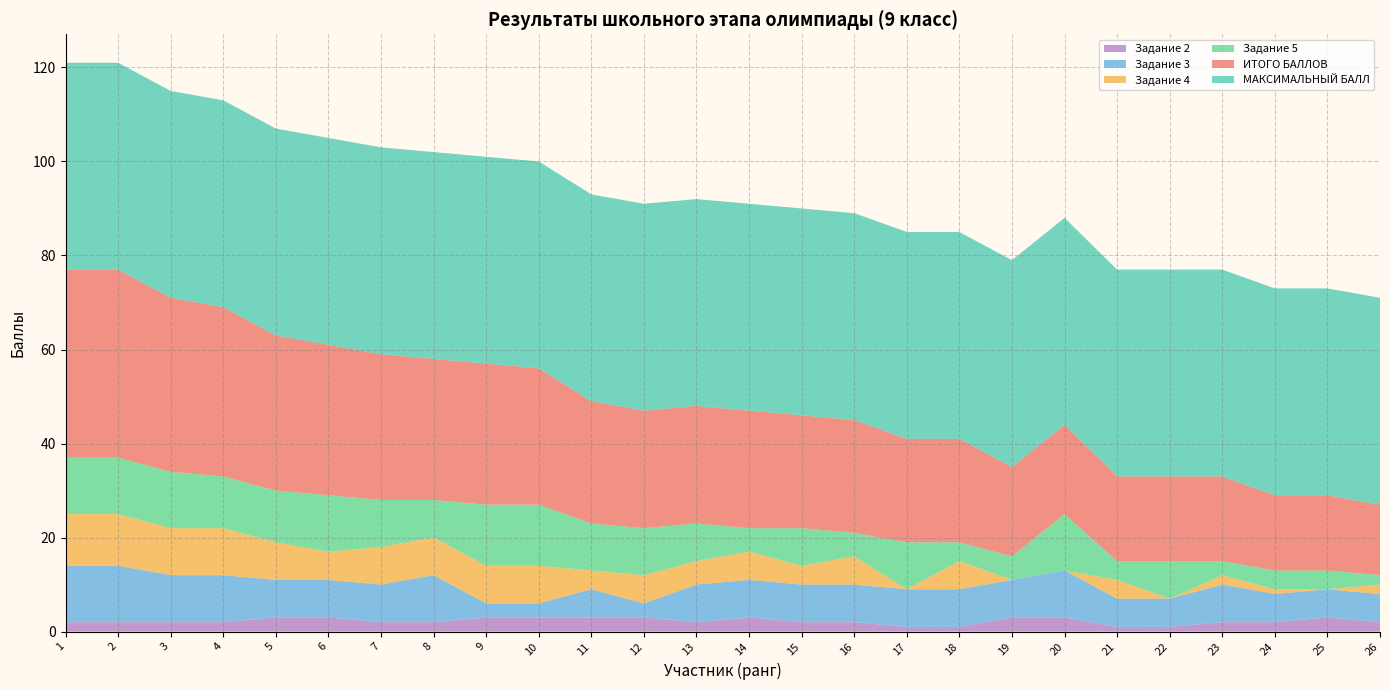

Reading right to left, what are all the values shown in this chart?

ИТОГО БАЛЛОВ: 15	16	16	18	18	18	19	19	22	22	24	24	25	25	25	26	29	30	30	31	32	33	36	37	40	40
МАКСИМАЛЬНЫЙ БАЛЛ: 44	44	44	44	44	44	44	44	44	44	44	44	44	44	44	44	44	44	44	44	44	44	44	44	44	44
Задание 5: 2	4	4	3	8	4	12	5	4	10	5	8	5	8	10	10	13	13	8	10	12	11	11	12	12	12
Задание 4: 2	0	1	2	0	4	0	0	6	0	6	4	6	5	6	4	8	8	8	8	6	8	10	10	11	11
Задание 3: 6	6	6	8	6	6	10	8	8	8	8	8	8	8	3	6	3	3	10	8	8	8	10	10	12	12
Задание 2: 2	3	2	2	1	1	3	3	1	1	2	2	3	2	3	3	3	3	2	2	3	3	2	2	2	2